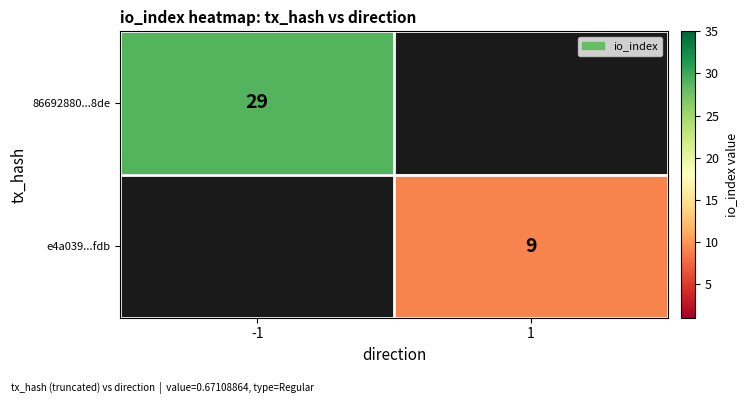

How many data points does each series have?

2